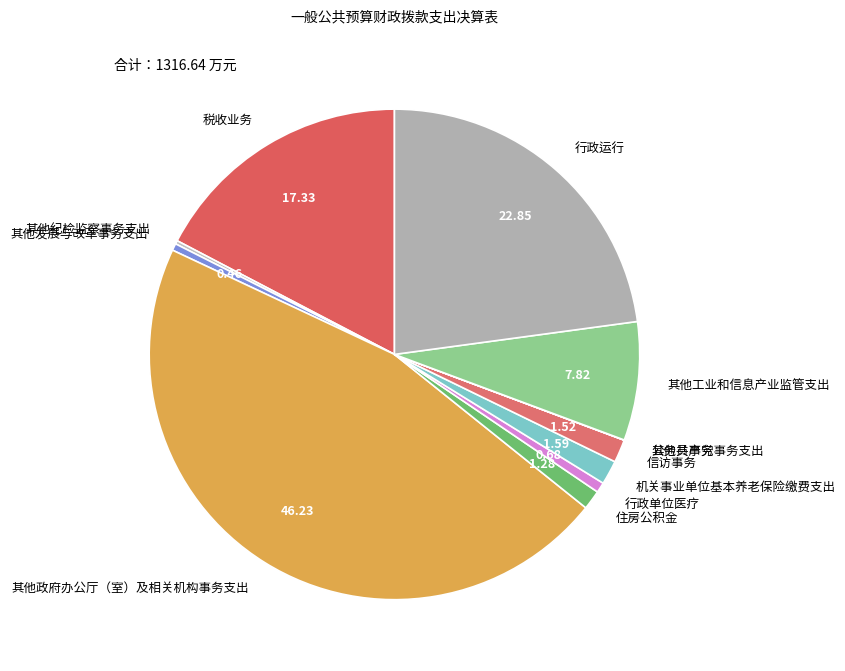

What is the largest slice in the pie chart?

其他政府办公厅（室）及相关机构事务支出